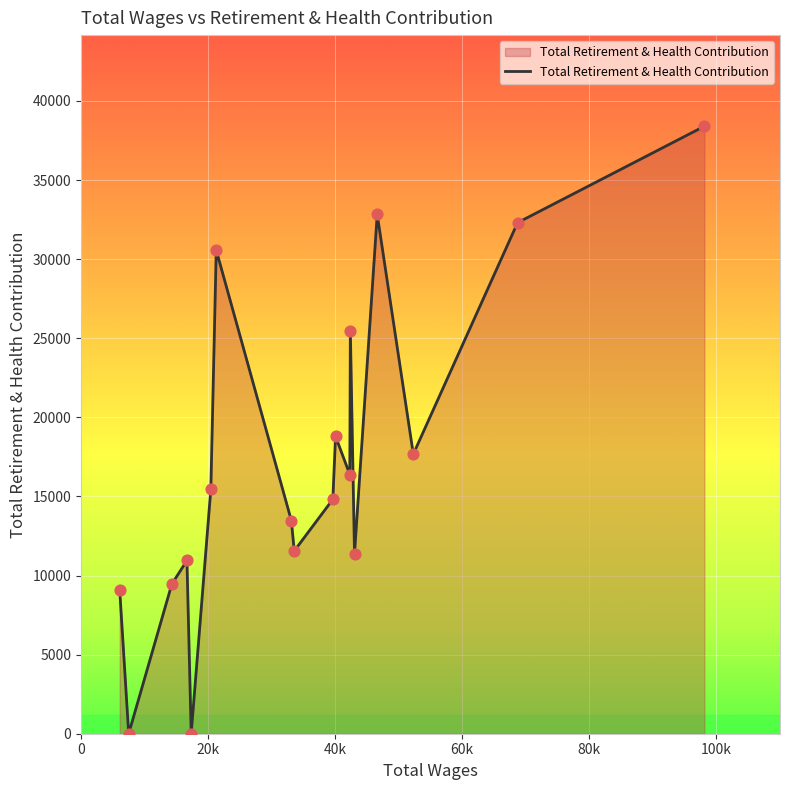

What is the greatest value displayed?

38404